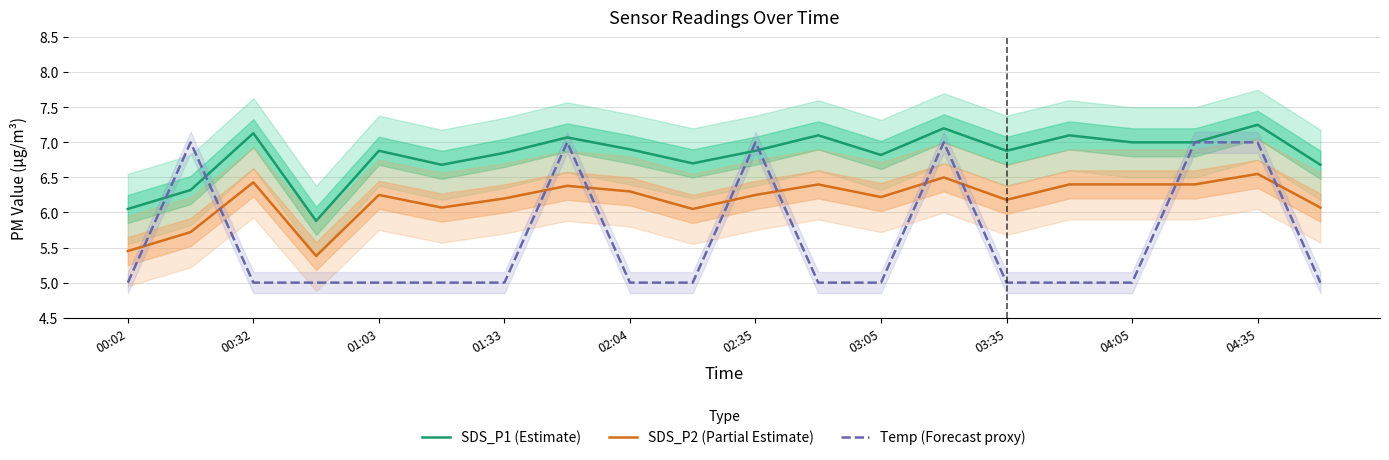

The value of SDS_P2 (Partial Estimate) at 00:02 is 7.9. True or false?

False